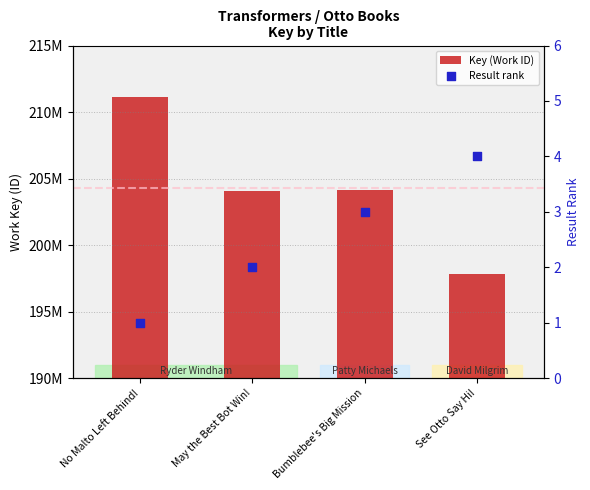

At how many categories does at least one series exceed 77181988?

4